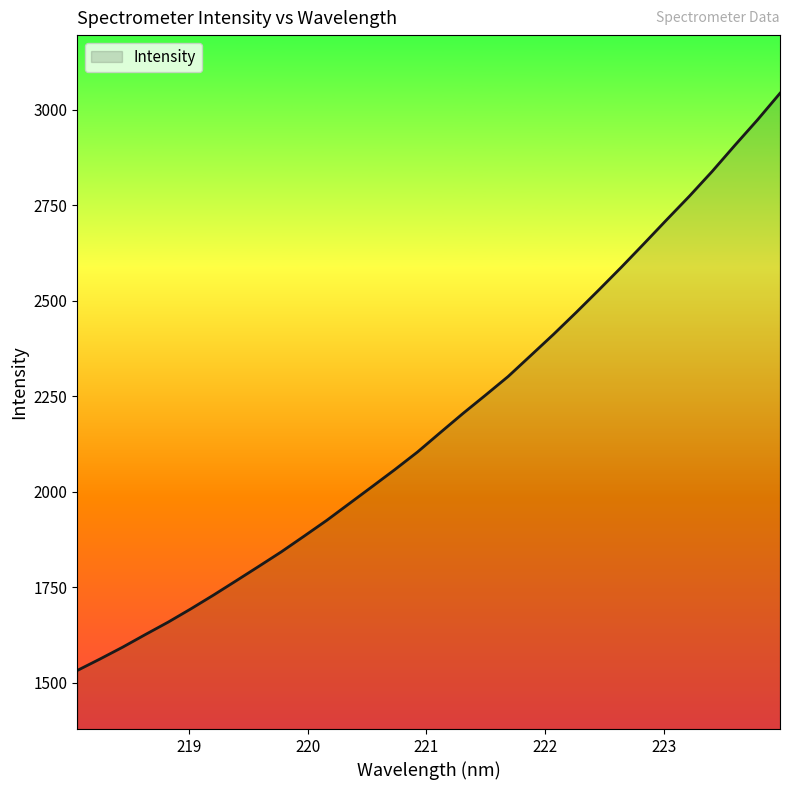

What is the difference between the maximum and minimum values?

1510.2